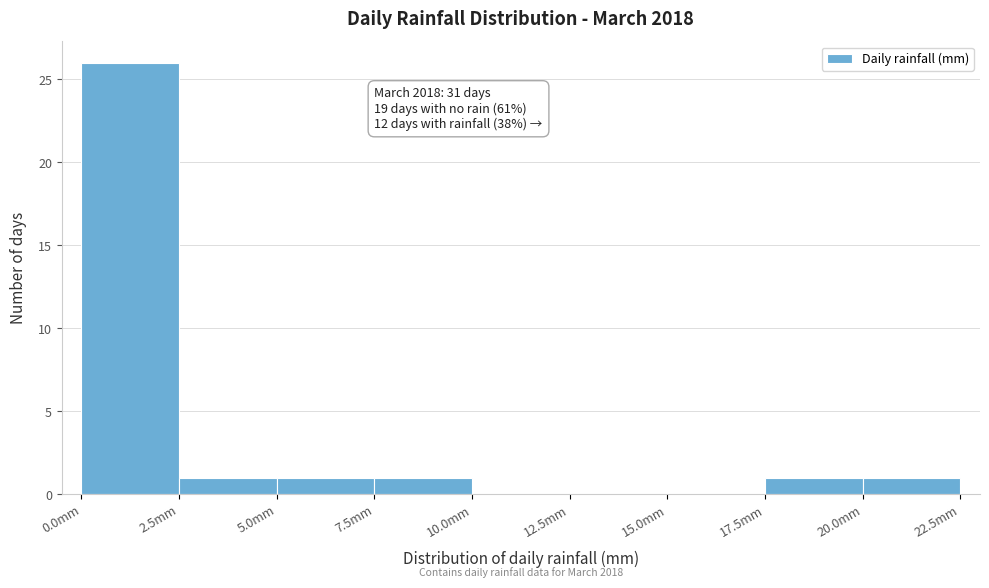

Over which range of the x-axis is the bar tallest?

0.0 to 2.5